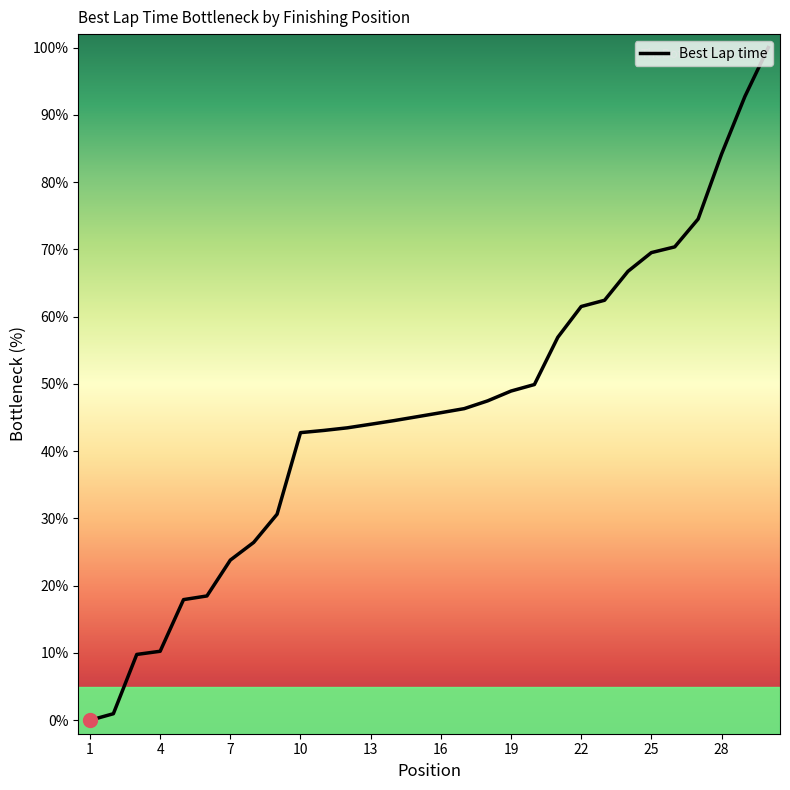

Reading left to right, list all the values displayed in this chart.

0.0	1.0	9.8	10.3	17.9	18.5	23.8	26.4	30.6	42.8	43.1	43.5	44.0	44.5	45.1	45.7	46.3	47.5	48.9	49.9	56.9	61.5	62.4	66.7	69.5	70.4	74.5	84.2	92.7	100.0